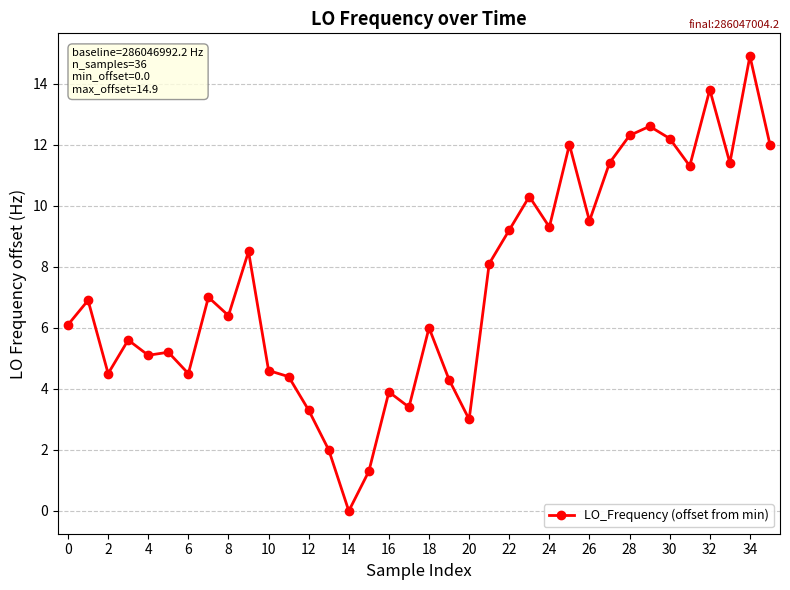

What is the value of the 9th point from the left?

6.4